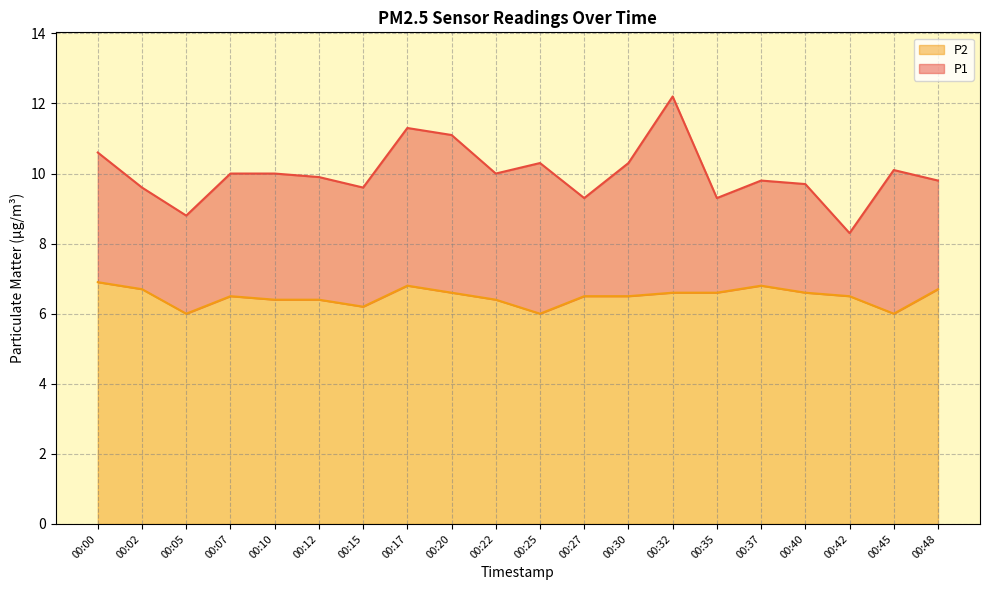

Does the chart display data point markers on the line(s)?

No